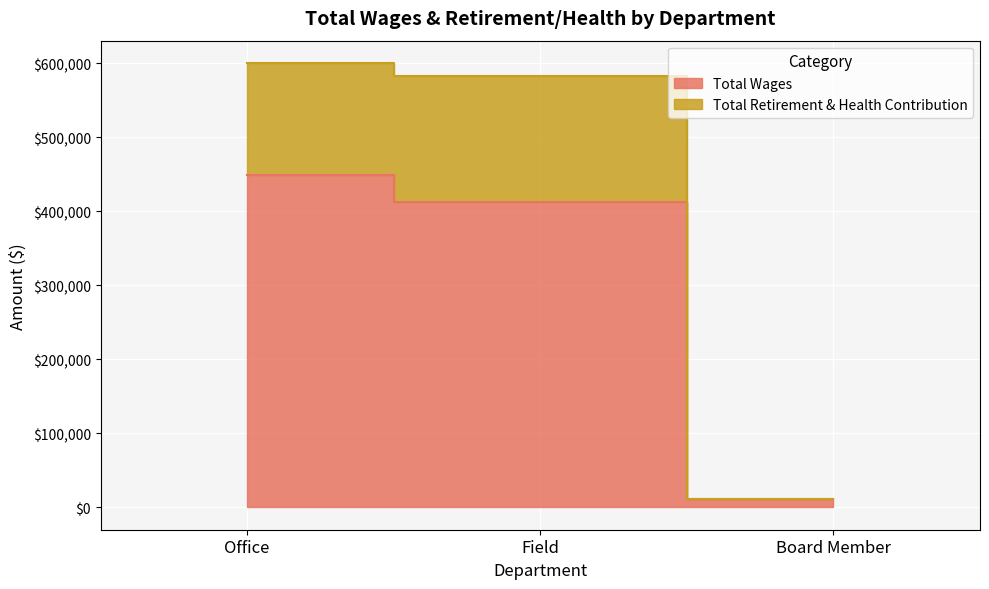

How many values in the Total Retirement & Health Contribution series exceed 581867?

1